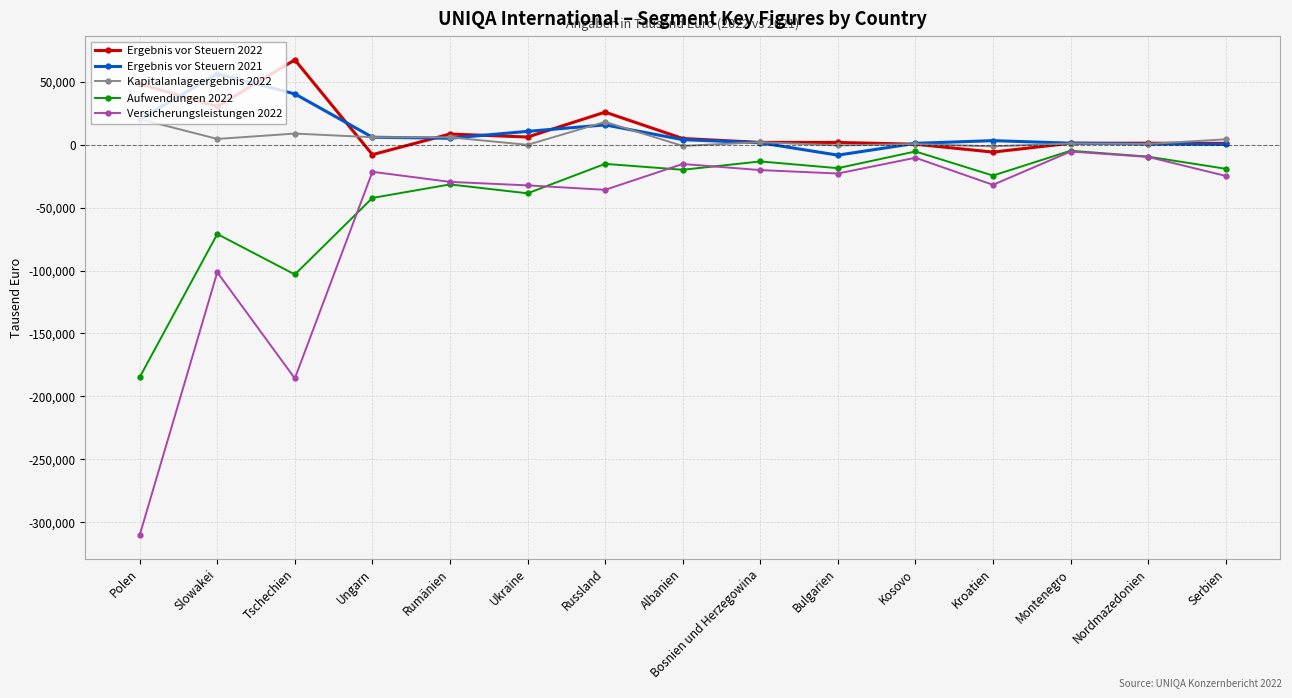

Where does the Kapitalanlageergebnis 2022 series first go above 1919?

Polen